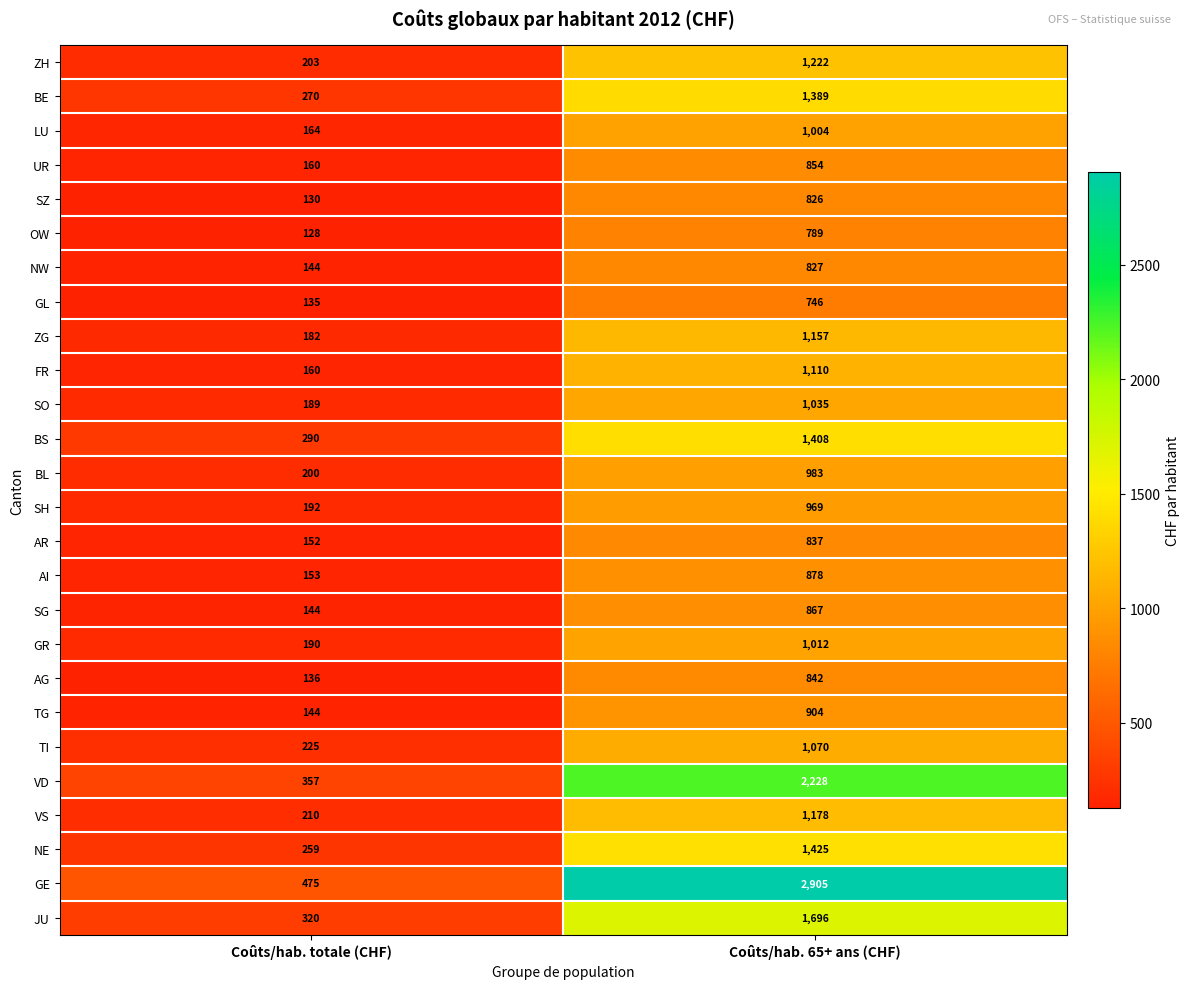

What is the sum of all NW values?

971